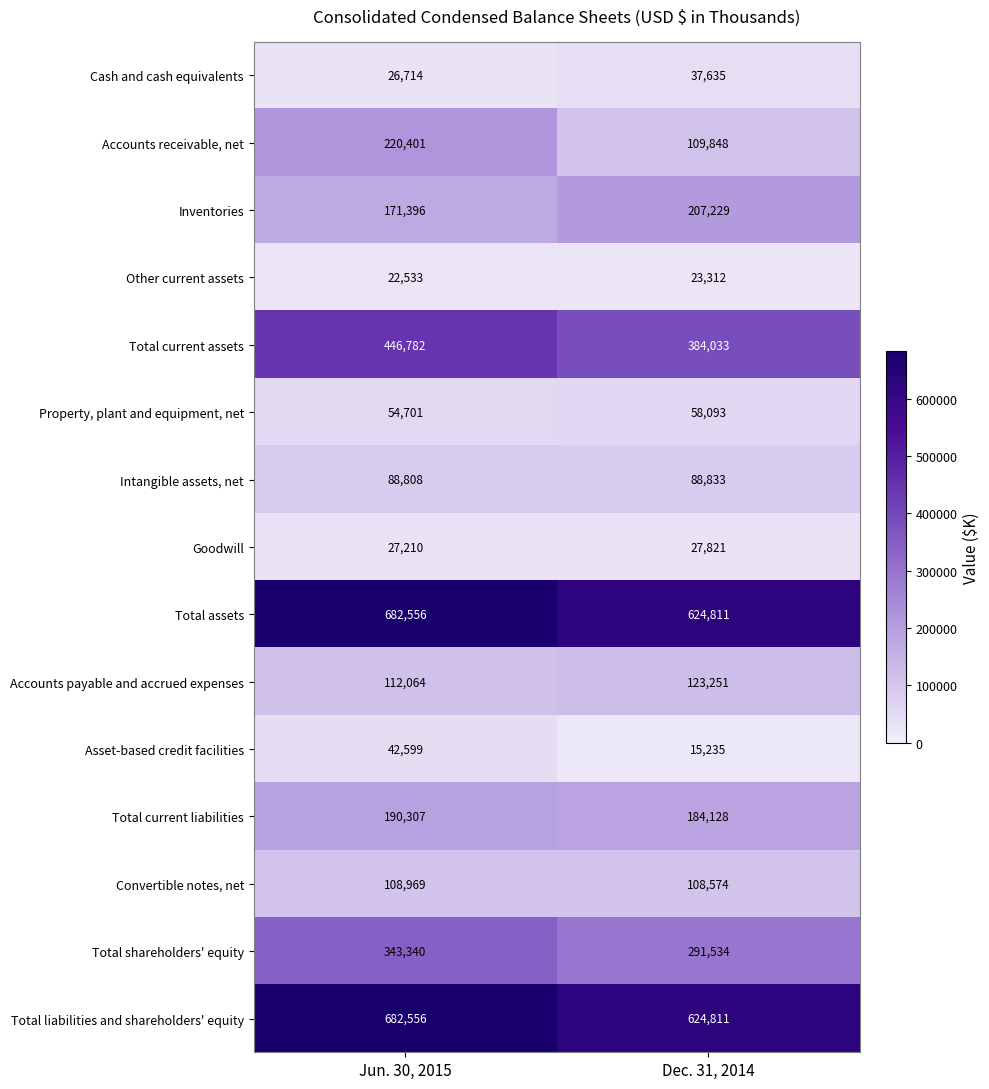

At which label does Cash and cash equivalents reach its peak?

Dec. 31, 2014